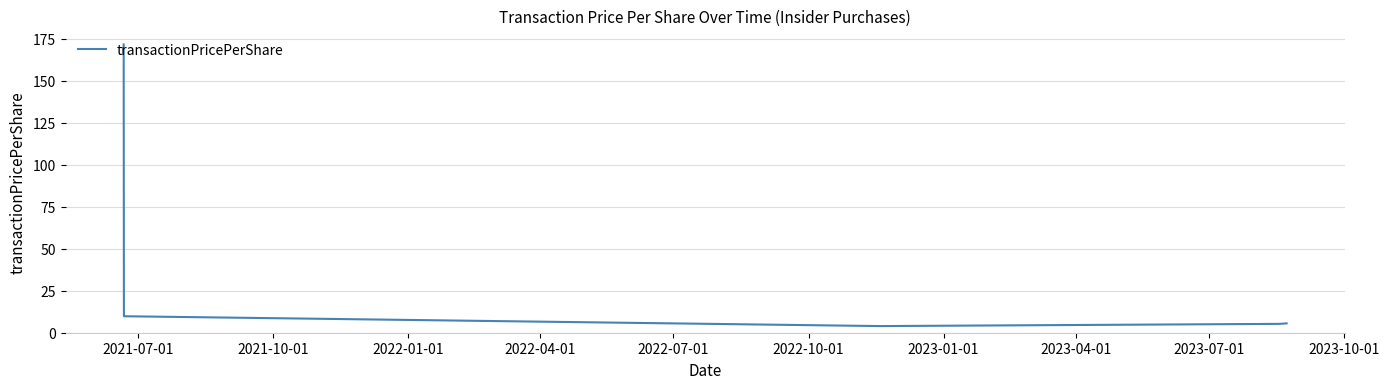

What is the sum of all values?

196.4